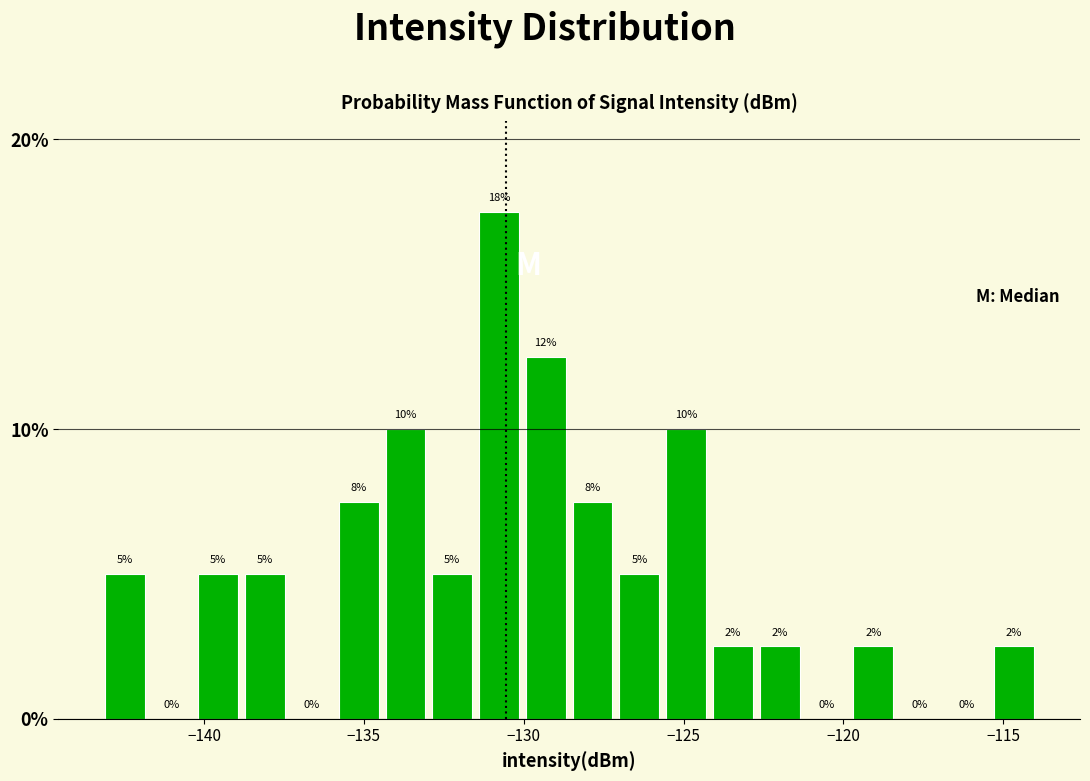

Read against the x-axis, roughly where is the centre of the tallest bar?

-131.0